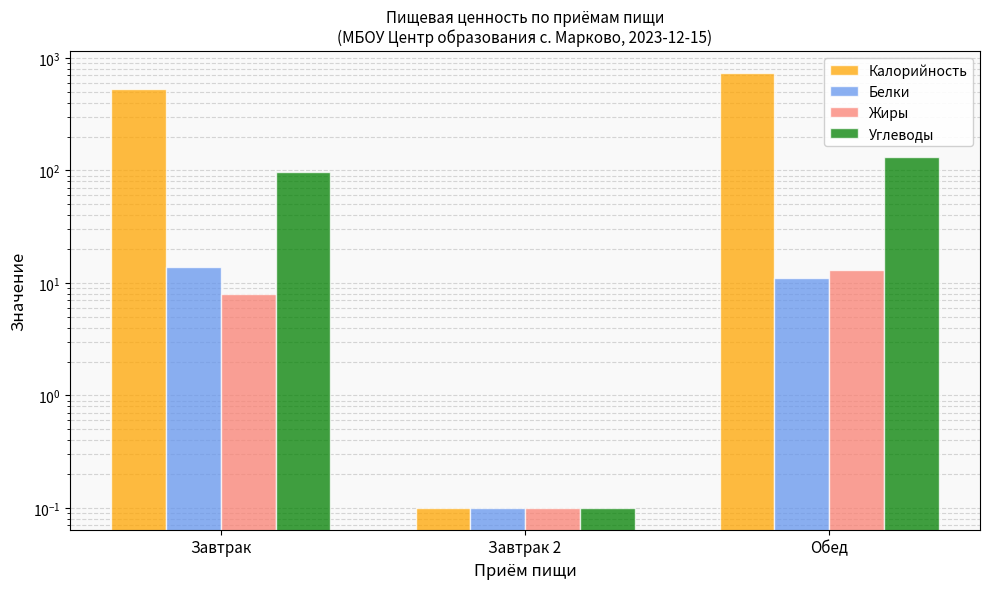

Which series has the largest range (max minus min)?

Калорийность